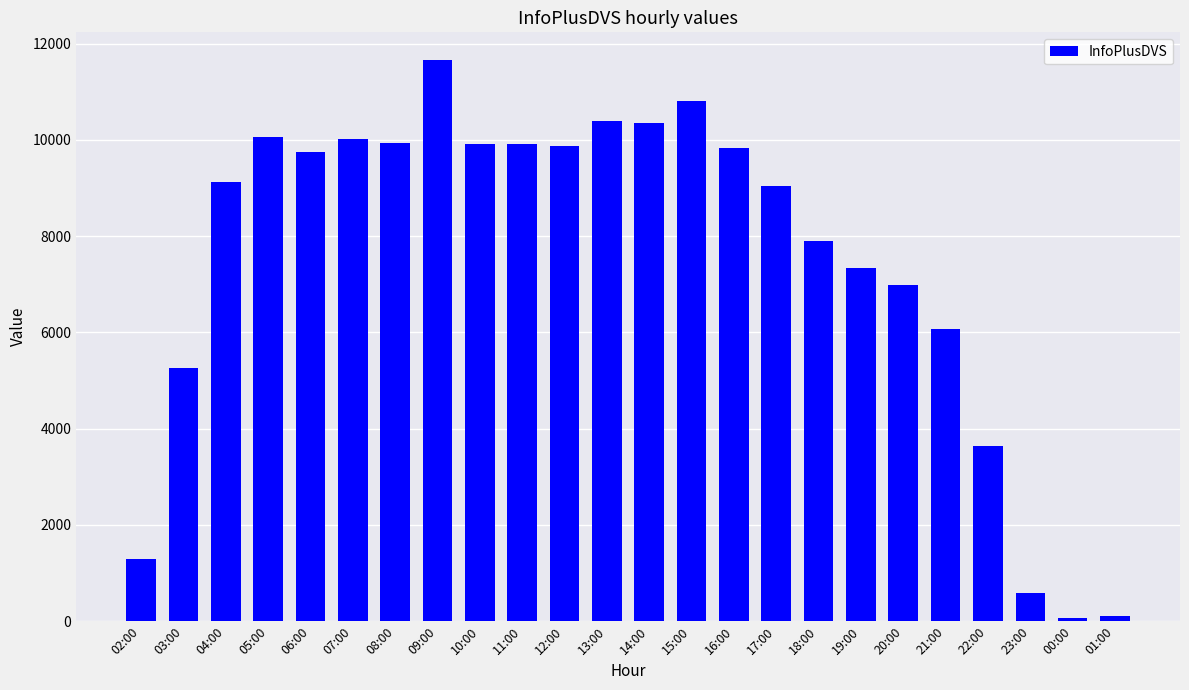

How many data points does each series have?

24